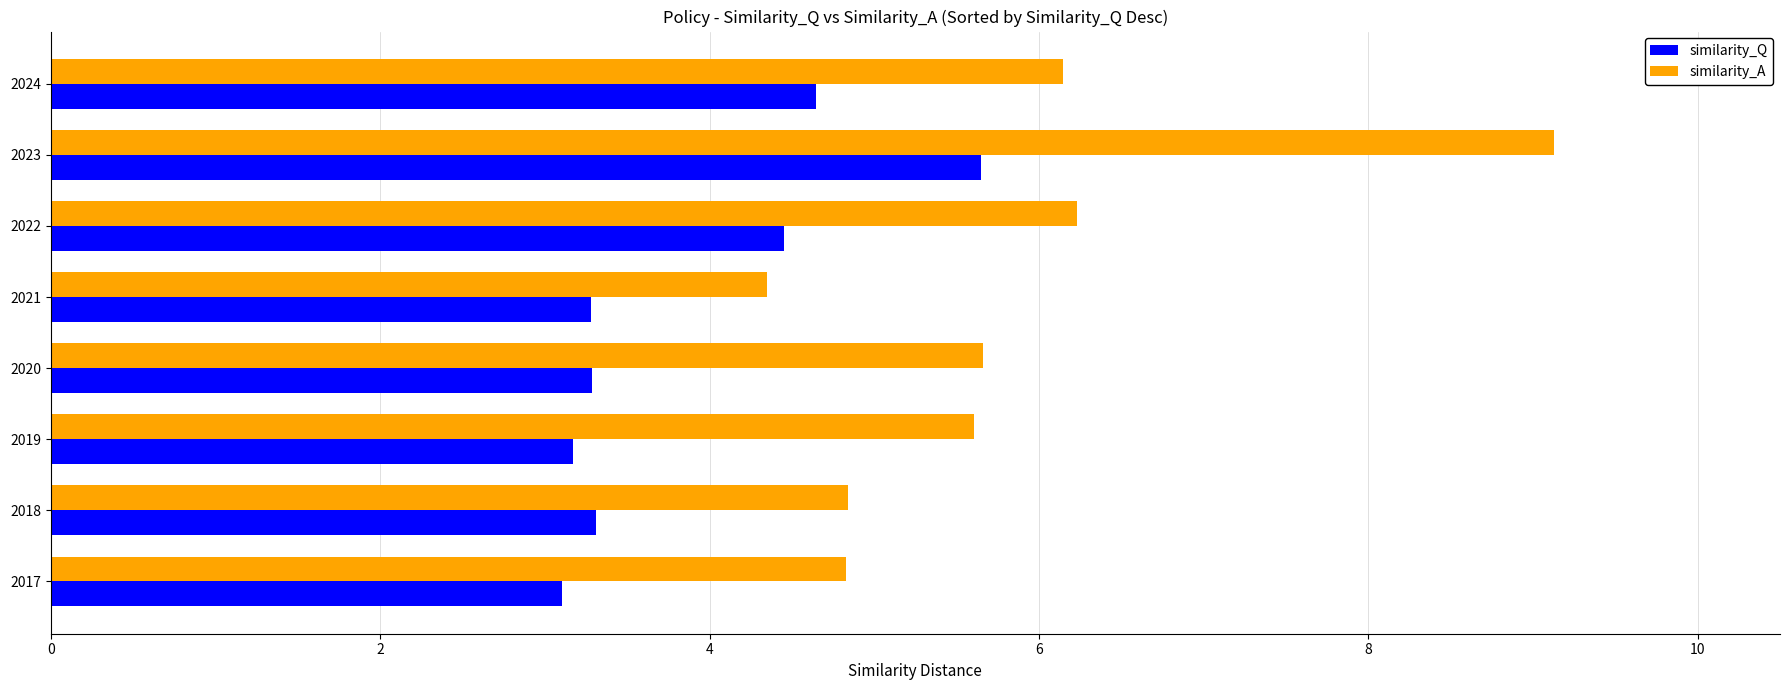

How many data points does each series have?

8